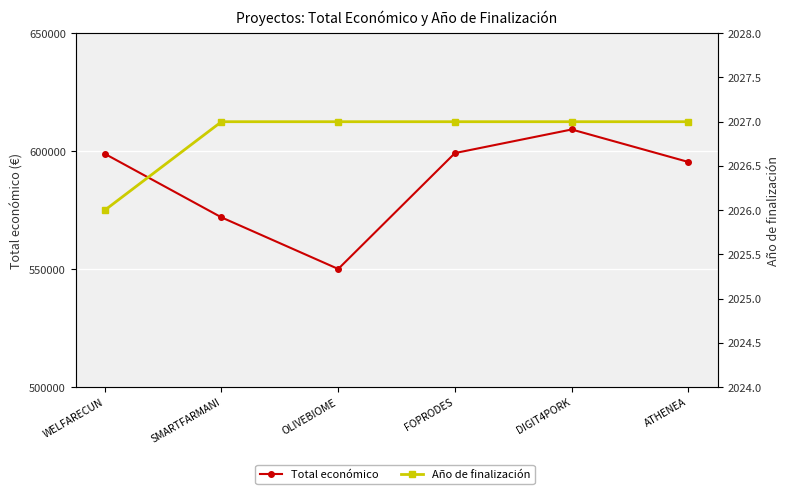

Is this an area chart (filled region under the line)?

No